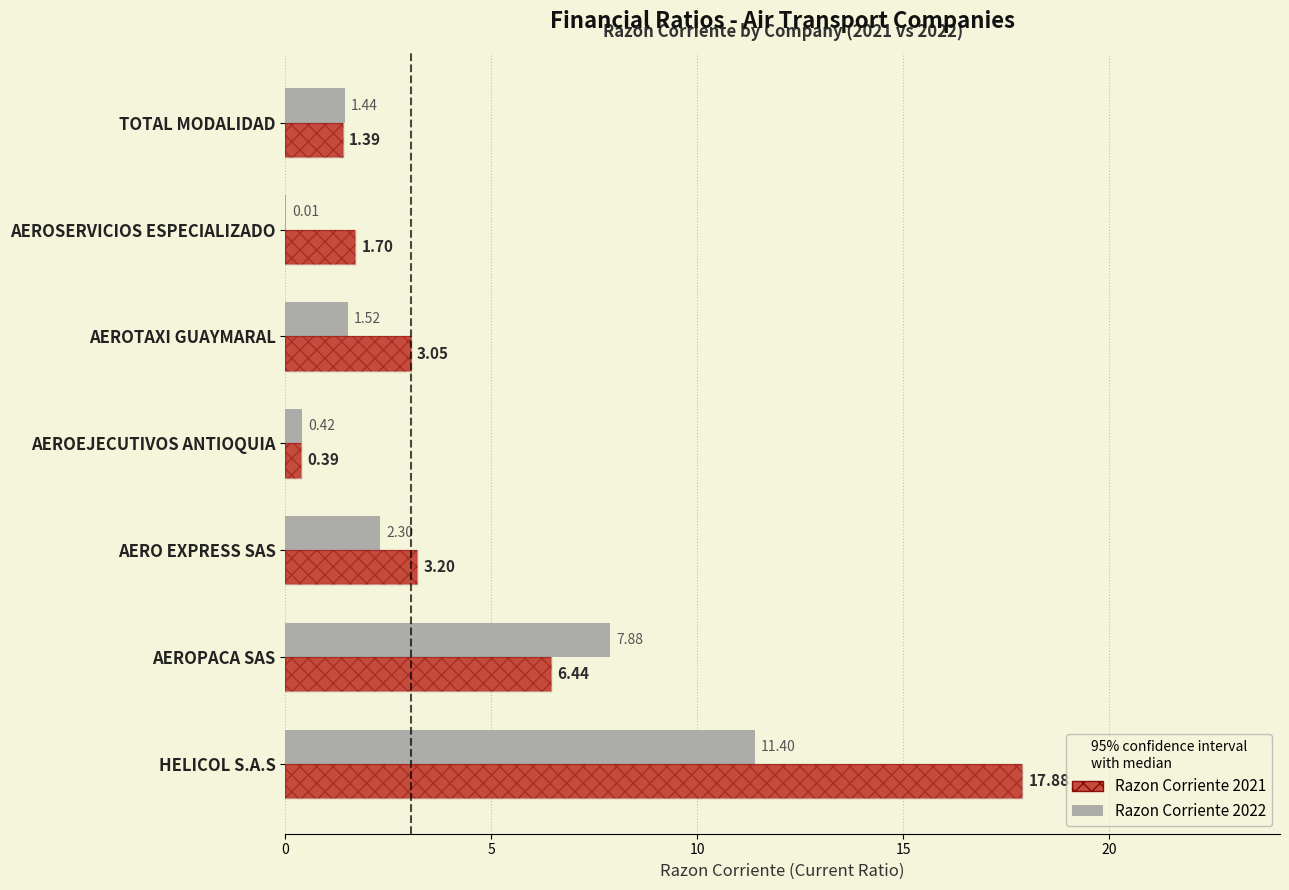

How many data points in Razon Corriente 2022 are less than 1?

2